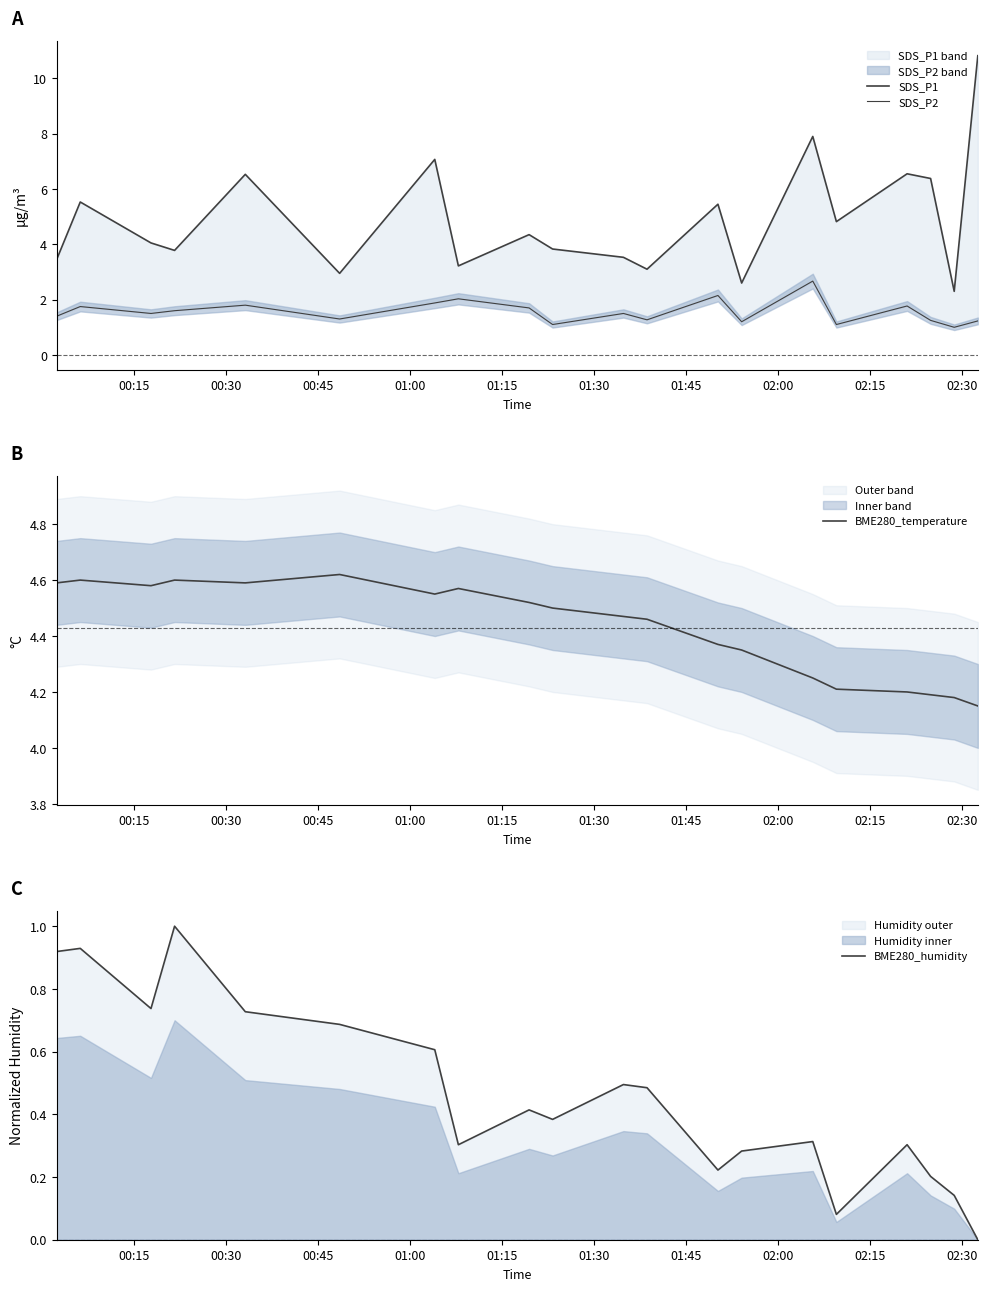

List the series in order of their peak value, lowest first.

BME280_humidity, SDS_P2, BME280_temperature, SDS_P1